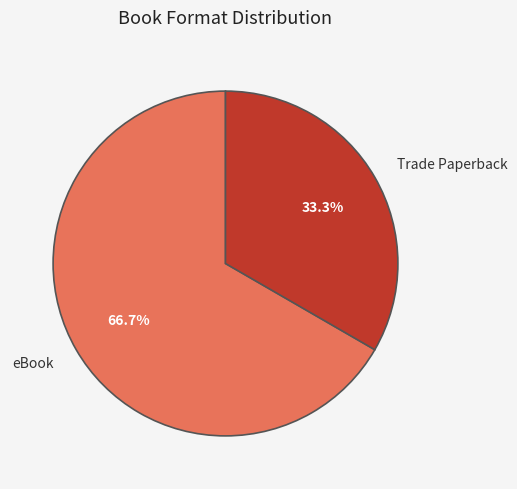

Is eBook the majority of the pie?

Yes